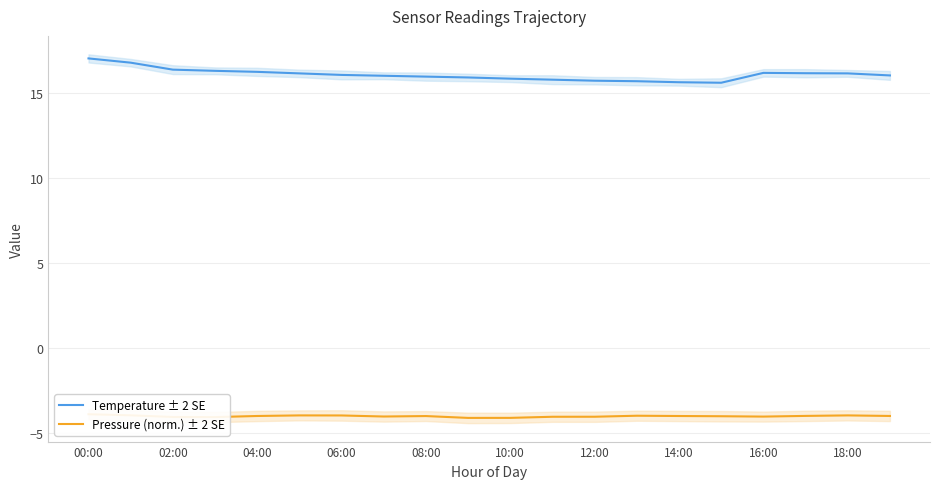

Which series has the largest total across all categories?

Temperature ± 2 SE